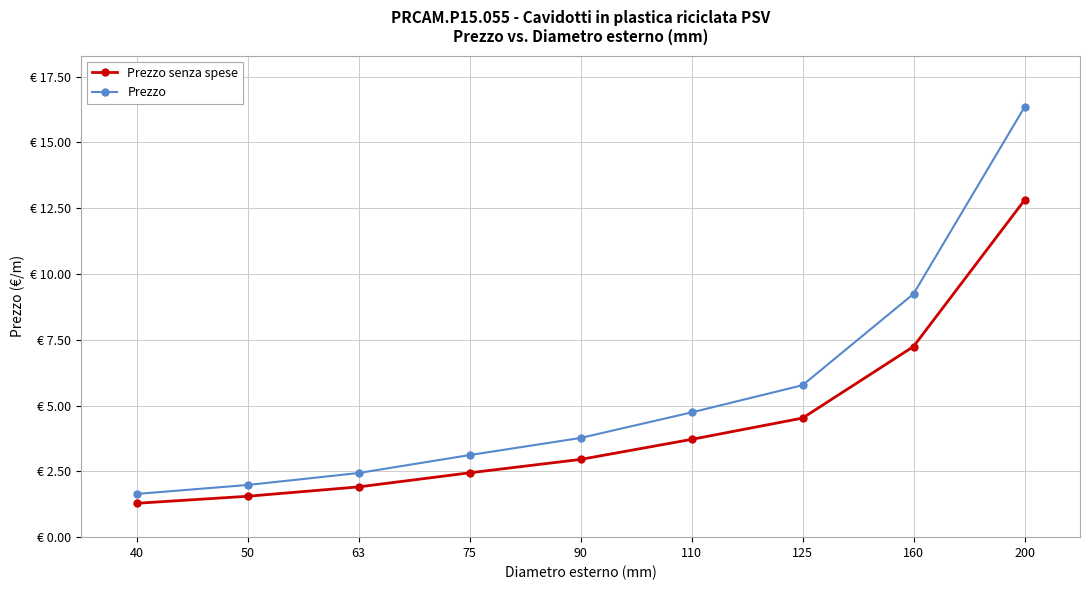

What is the value of the Prezzo senza spese point at the 9th from the left?

12.8